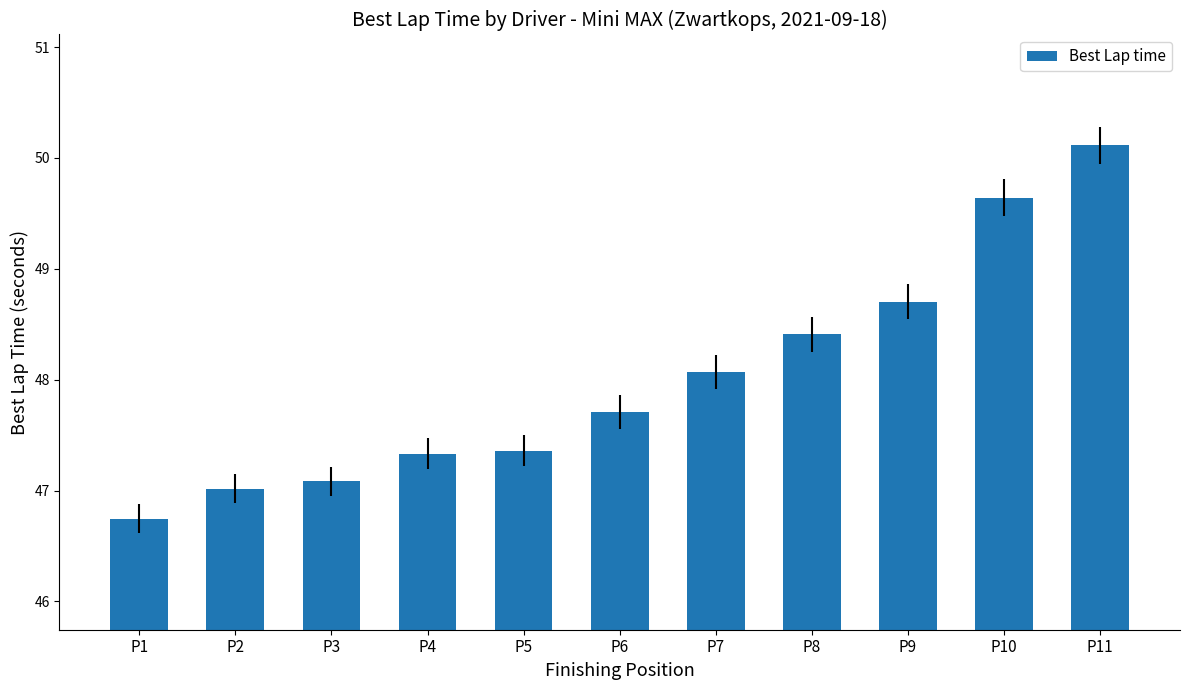

What is the change in value from P7 to P11?

+2.0